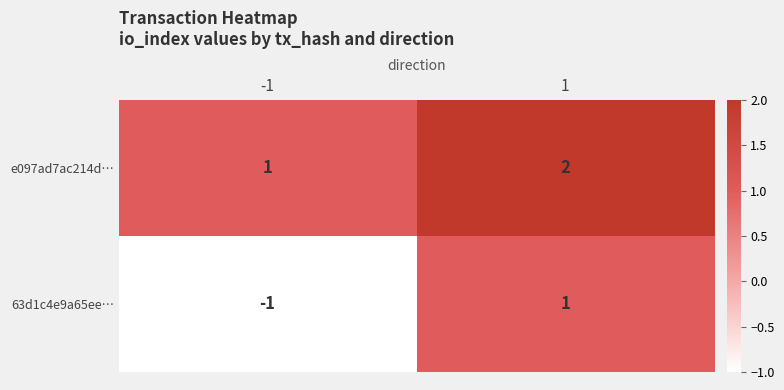

Reading right to left, transcribe all the data shown in this chart.

e097ad7ac214d…: 2	1
63d1c4e9a65ee…: 1	-1